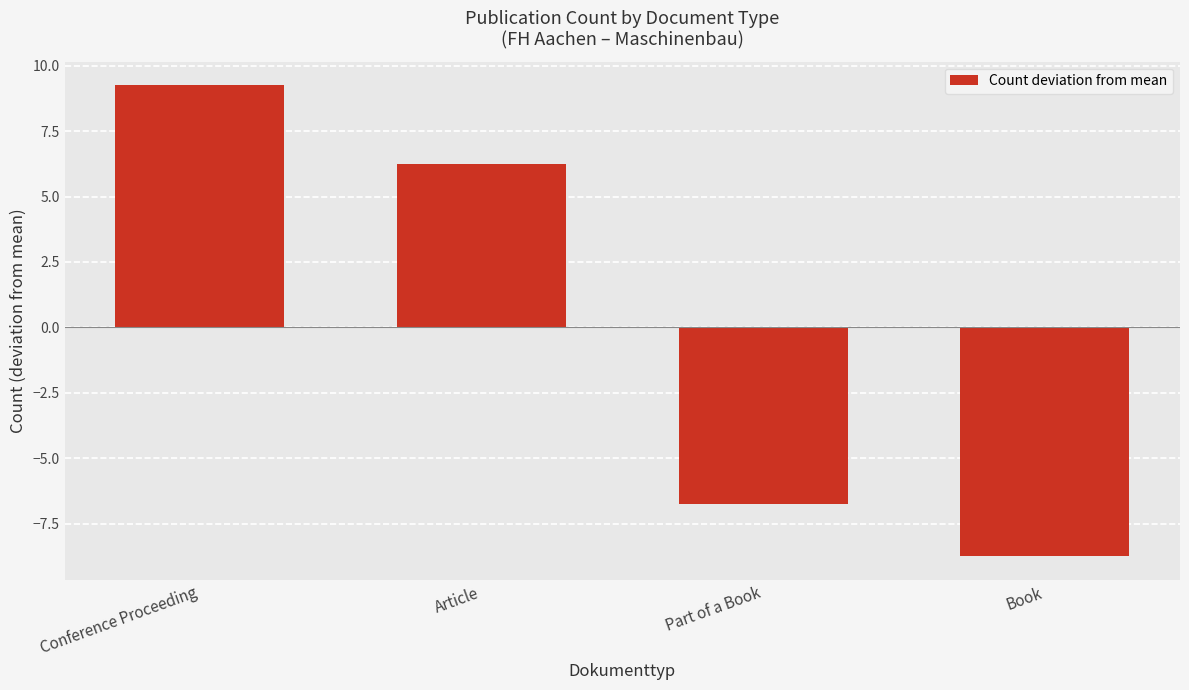

Count the number of categories in the chart.

4